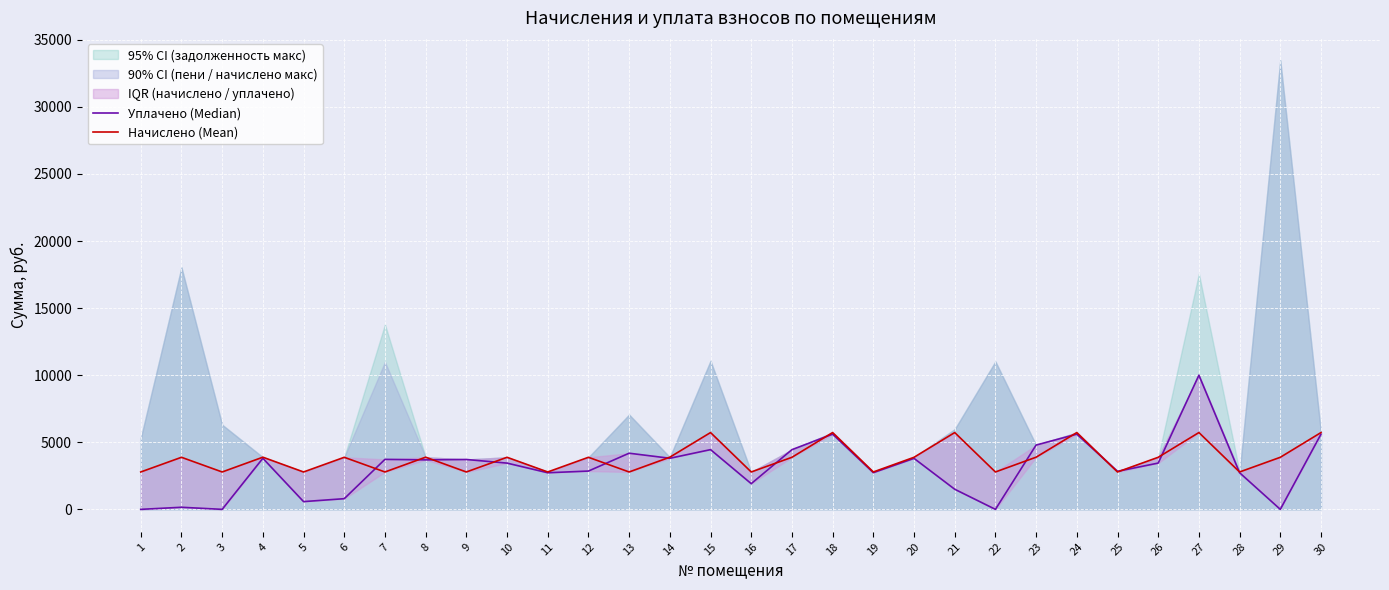

What is the difference between the second highest and minimum values in the Уплачено (Median) series?

5604.8